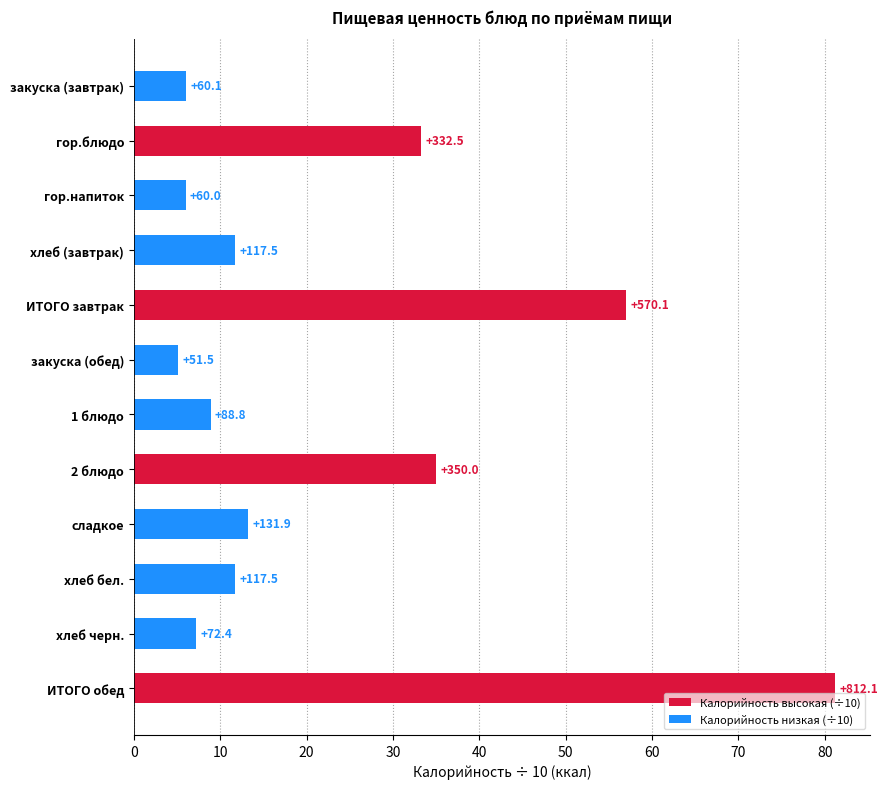

What is the difference between the maximum and second lowest values?

75.2